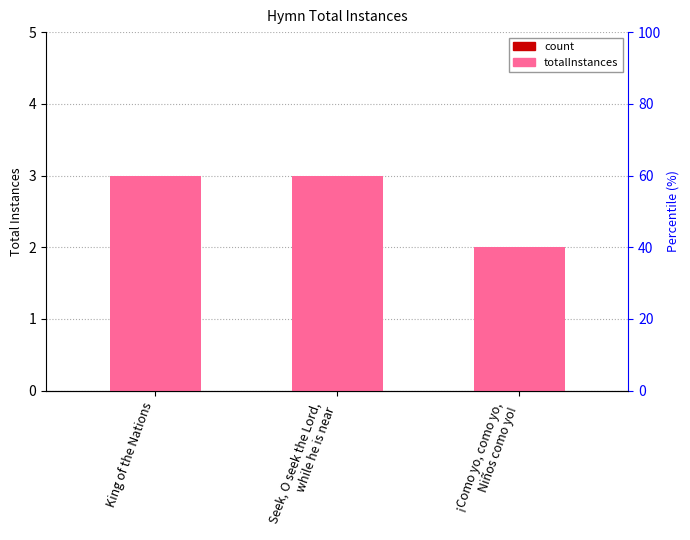

What is the label of the 1st bar from the left?

King of the Nations